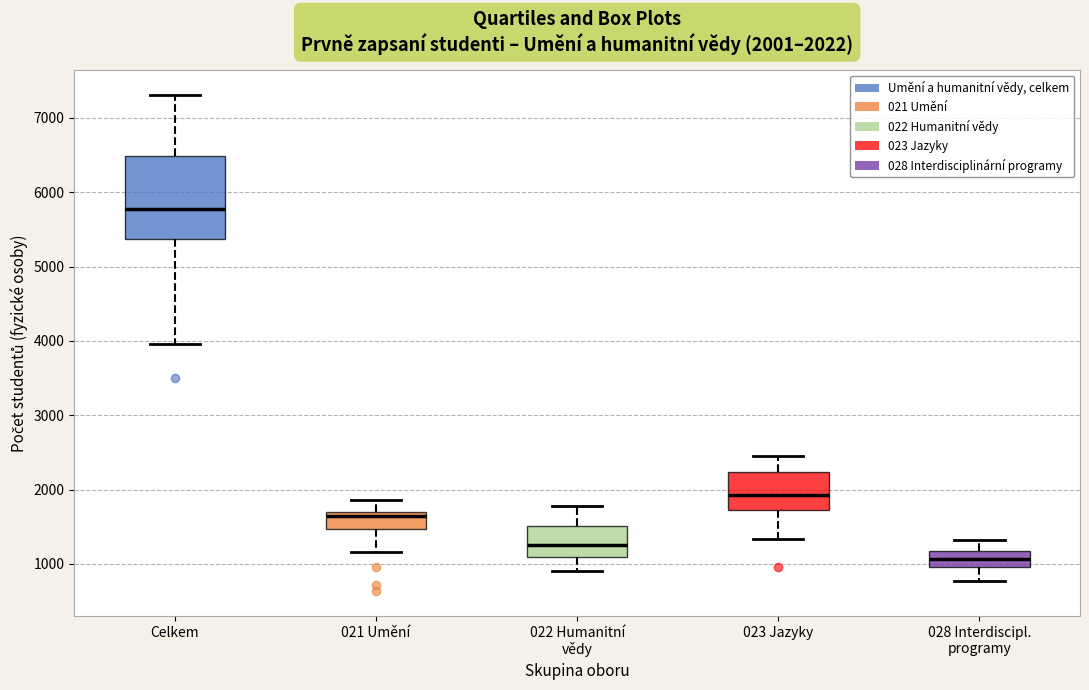

Which box is the tallest, from its lower edge to its upper edge?

Celkem